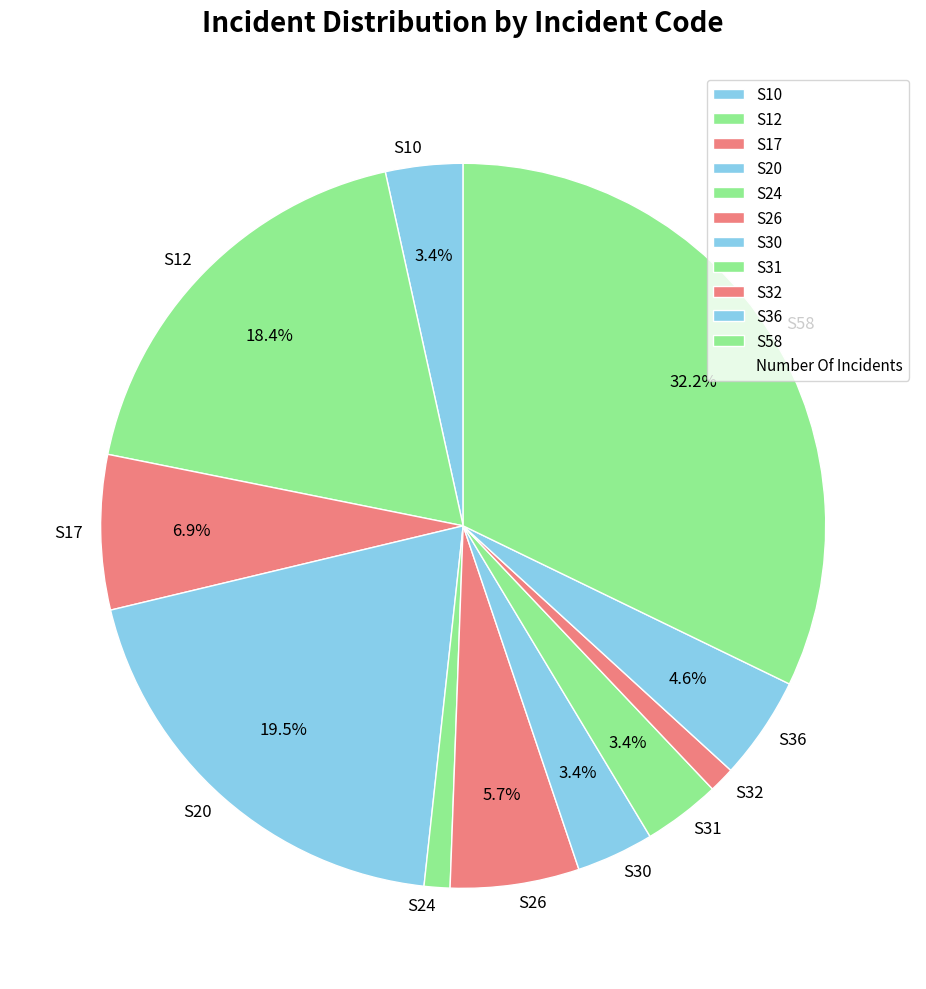

To the nearest percent, what percentage of the pie is S58?

32%